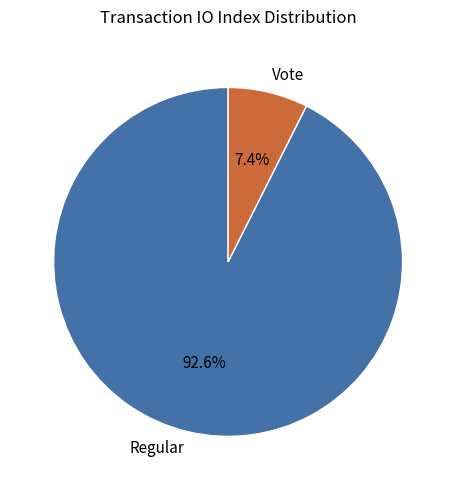

How many slices are in this pie chart?

2